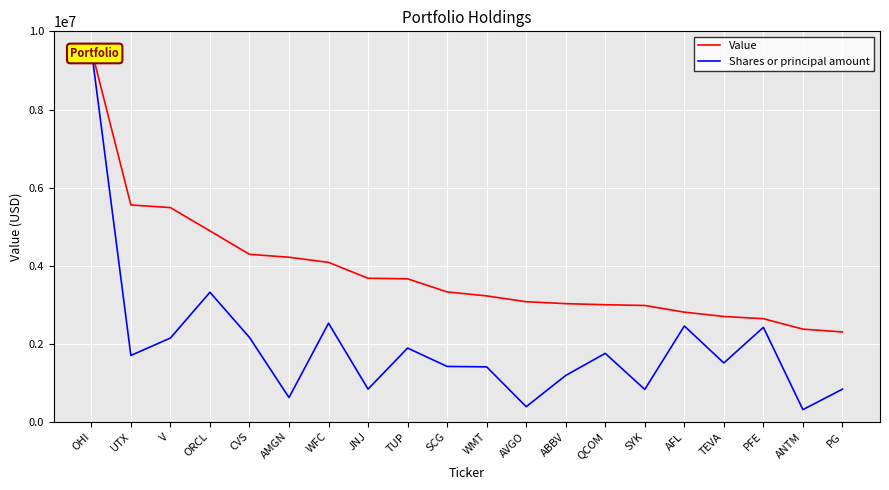

Reading left to right, extract all data points from this chart.

Value: OHI=9542000.0	UTX=5556000.0	V=5488000.0	ORCL=4891000.0	CVS=4291000.0	AMGN=4217000.0	WFC=4085000.0	JNJ=3678000.0	TUP=3664000.0	SCG=3328000.0	WMT=3226000.0	AVGO=3077000.0	ABBV=3028000.0	QCOM=3000000.0	SYK=2981000.0	AFL=2810000.0	TEVA=2699000.0	PFE=2642000.0	ANTM=2375000.0	PG=2303000.0
Shares or principal amount: OHI=9542000.0	UTX=1701326.5	V=2146345.8	ORCL=3319325.8	CVS=2162975.4	AMGN=622171.7	WFC=2526611.7	JNJ=838983.7	TUP=1889844.3	SCG=1419073.1	WMT=1408604.9	AVGO=388102.1	ABBV=1188532.8	QCOM=1754265.8	SYK=830848.4	AFL=2454979.1	TEVA=1508591.4	PFE=2420613.4	ANTM=312880.4	PG=836890.0